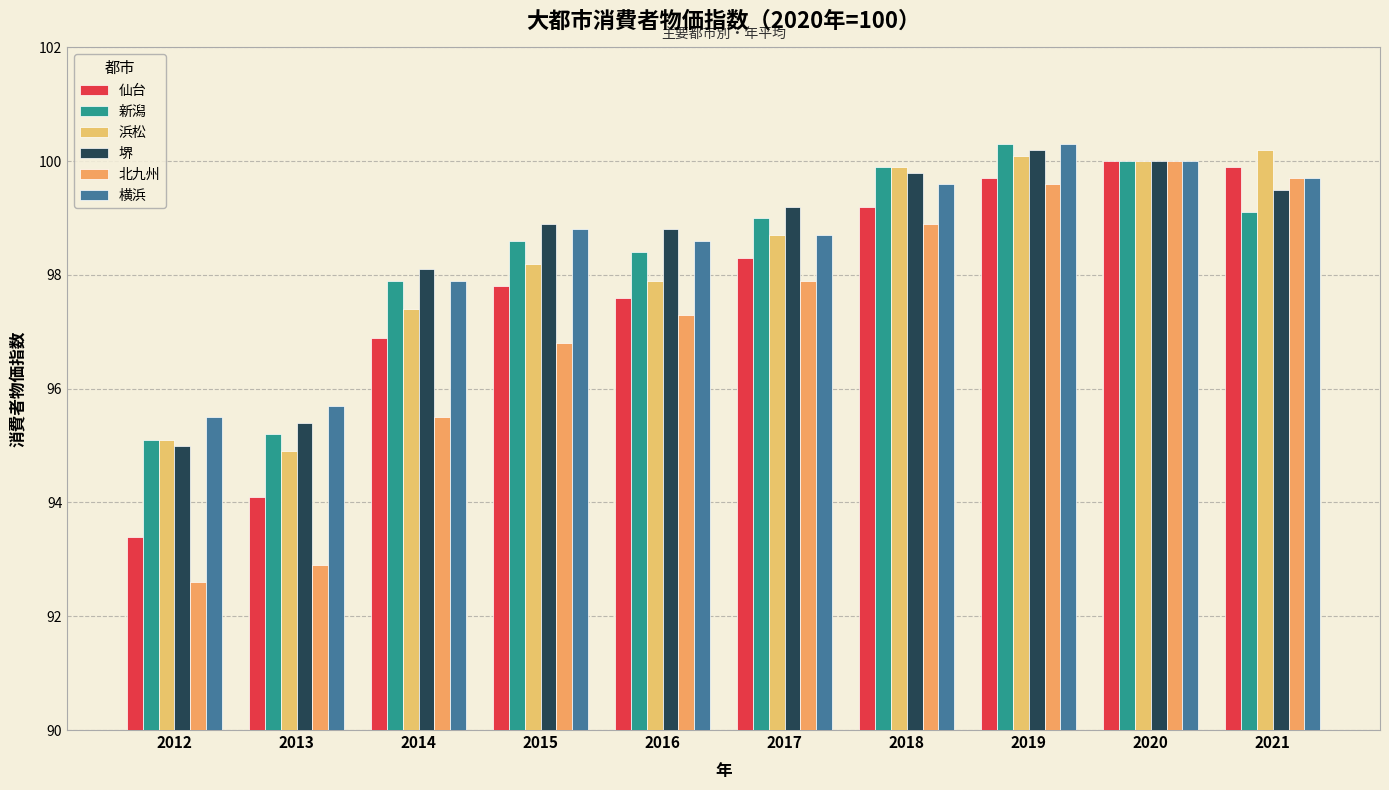

Reading left to right, what are all the values shown in this chart?

仙台: 2012=93.4	2013=94.1	2014=96.9	2015=97.8	2016=97.6	2017=98.3	2018=99.2	2019=99.7	2020=100.0	2021=99.9
新潟: 2012=95.1	2013=95.2	2014=97.9	2015=98.6	2016=98.4	2017=99.0	2018=99.9	2019=100.3	2020=100.0	2021=99.1
浜松: 2012=95.1	2013=94.9	2014=97.4	2015=98.2	2016=97.9	2017=98.7	2018=99.9	2019=100.1	2020=100.0	2021=100.2
堺: 2012=95.0	2013=95.4	2014=98.1	2015=98.9	2016=98.8	2017=99.2	2018=99.8	2019=100.2	2020=100.0	2021=99.5
北九州: 2012=92.6	2013=92.9	2014=95.5	2015=96.8	2016=97.3	2017=97.9	2018=98.9	2019=99.6	2020=100.0	2021=99.7
横浜: 2012=95.5	2013=95.7	2014=97.9	2015=98.8	2016=98.6	2017=98.7	2018=99.6	2019=100.3	2020=100.0	2021=99.7